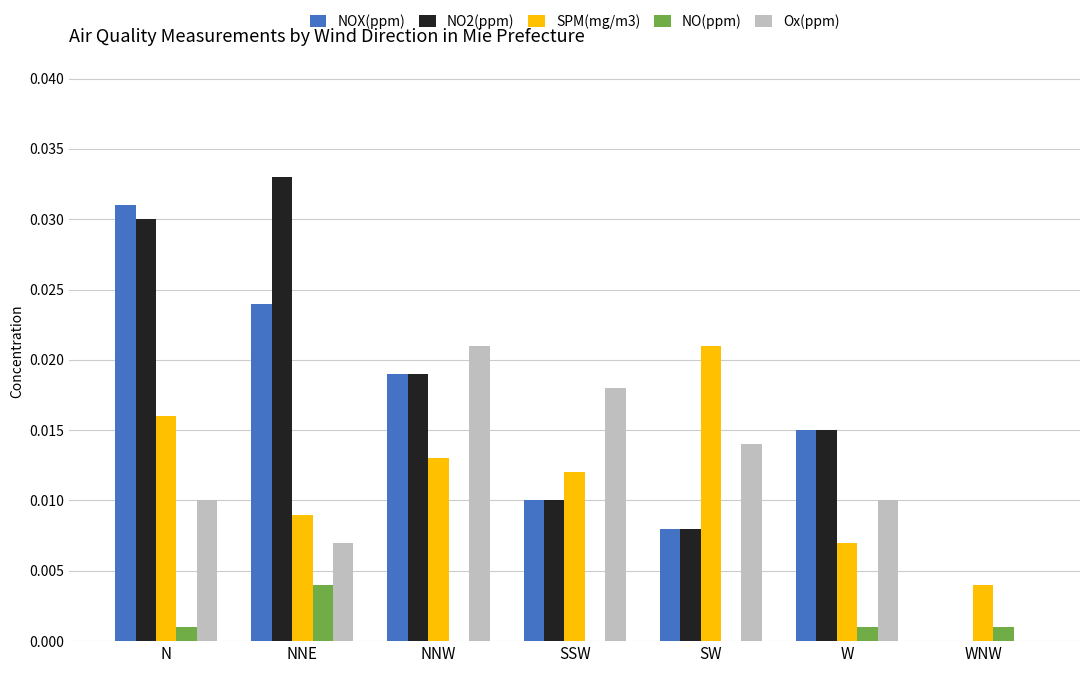

Which category has the highest value in the NO2(ppm) series?

NNE